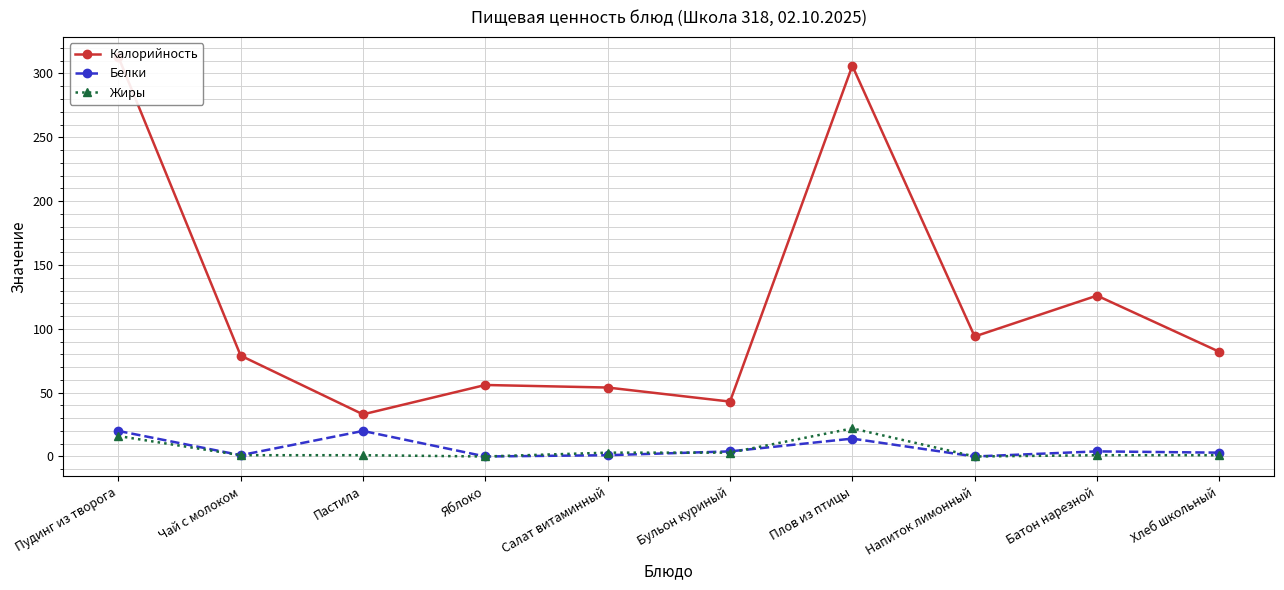

What is the average value of the Калорийность series?

119